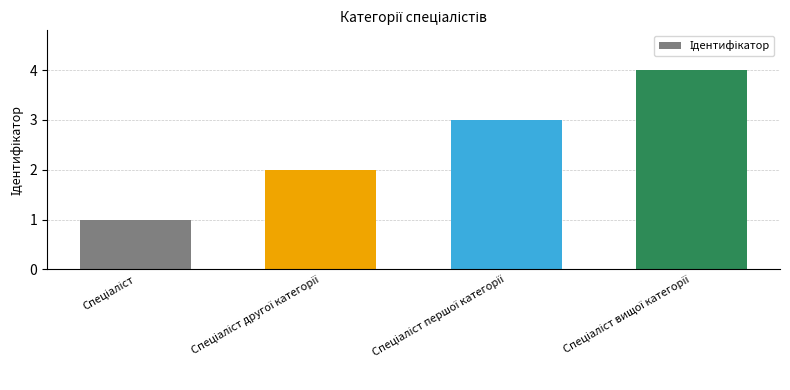

What is the sum of all values?

10